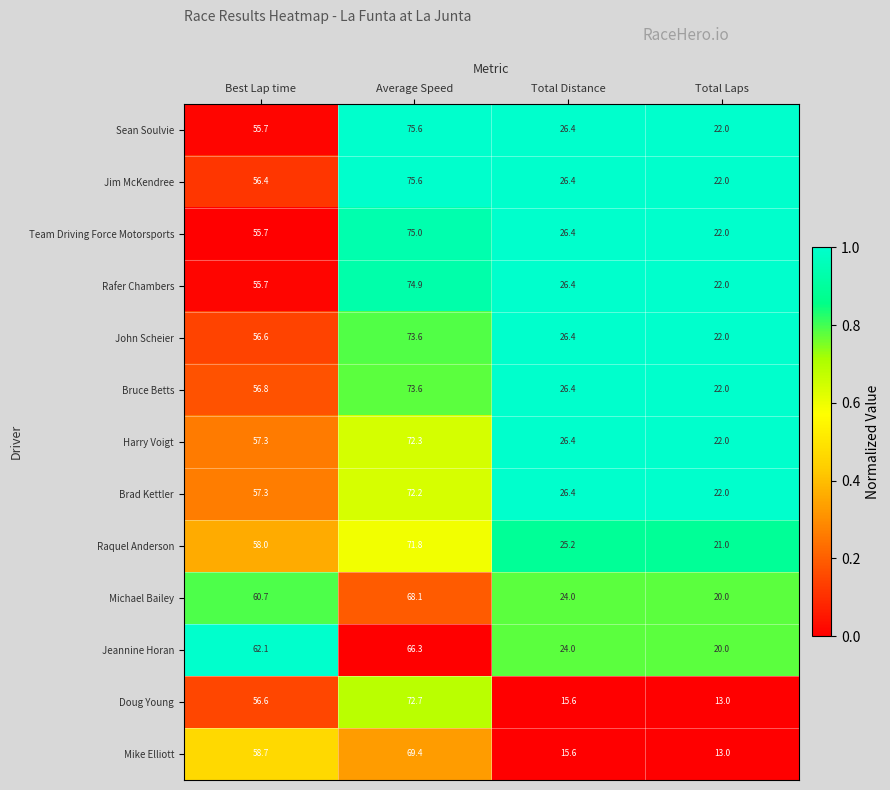

At which label does Jim McKendree reach its minimum?

Total Laps